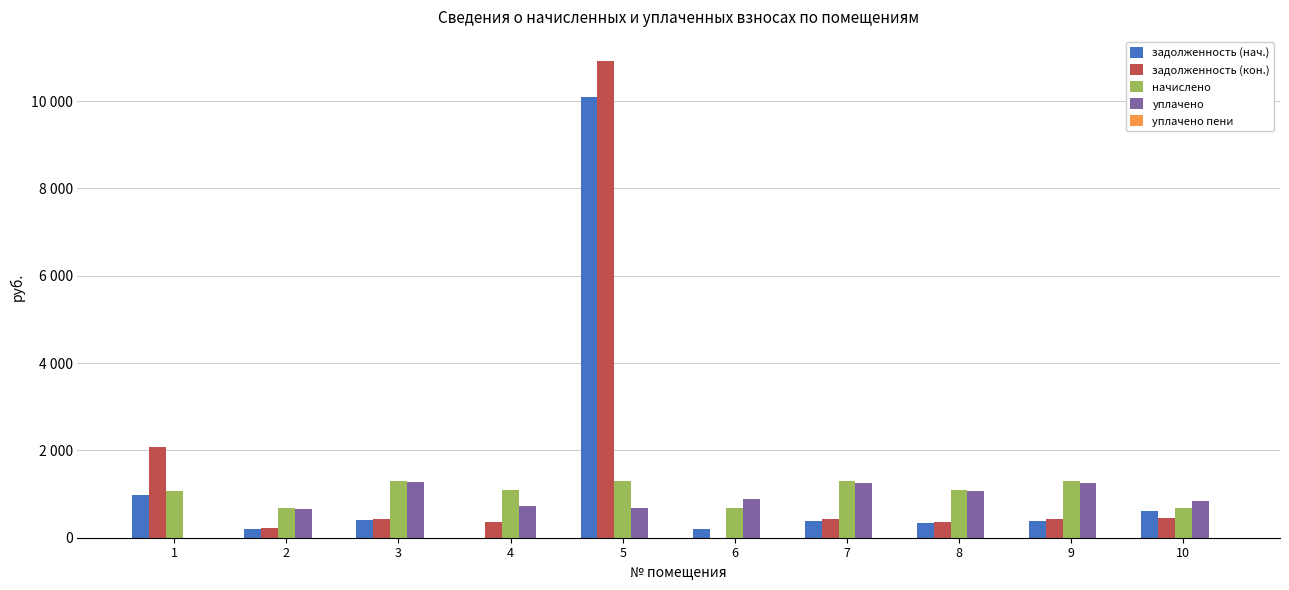

Which category has the highest value in the уплачено series?

3